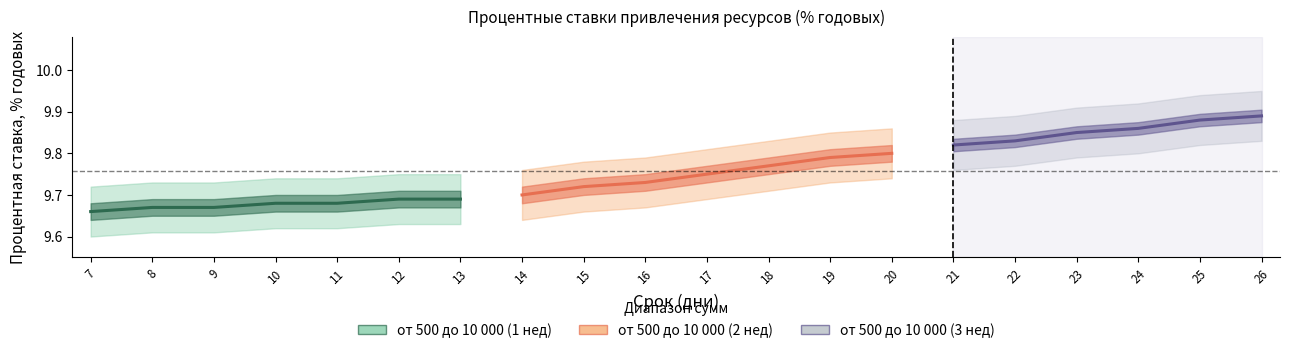

At which category is the sum across all series the highest?

26